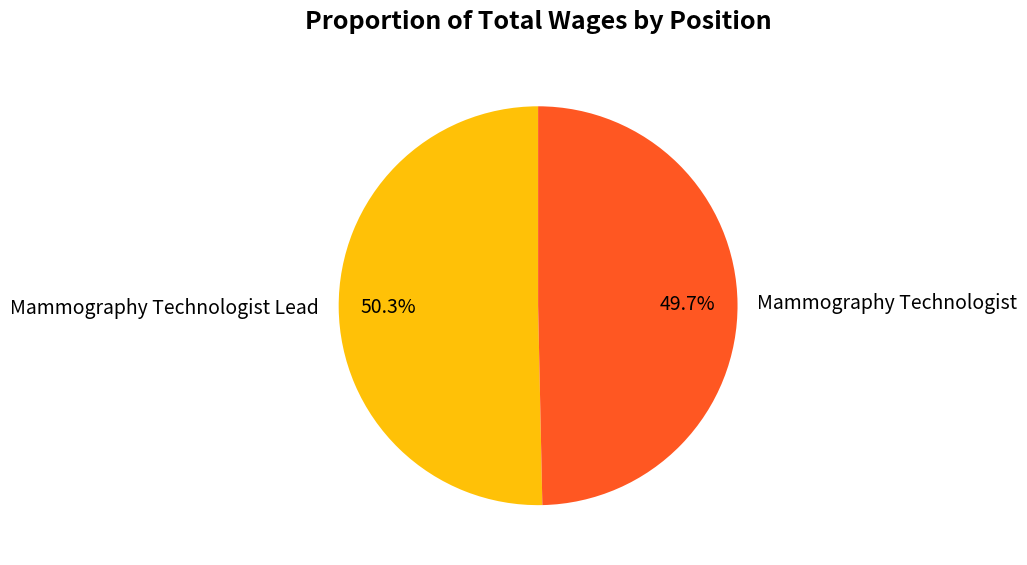

To the nearest percent, what portion does Mammography Technologist represent?

50%